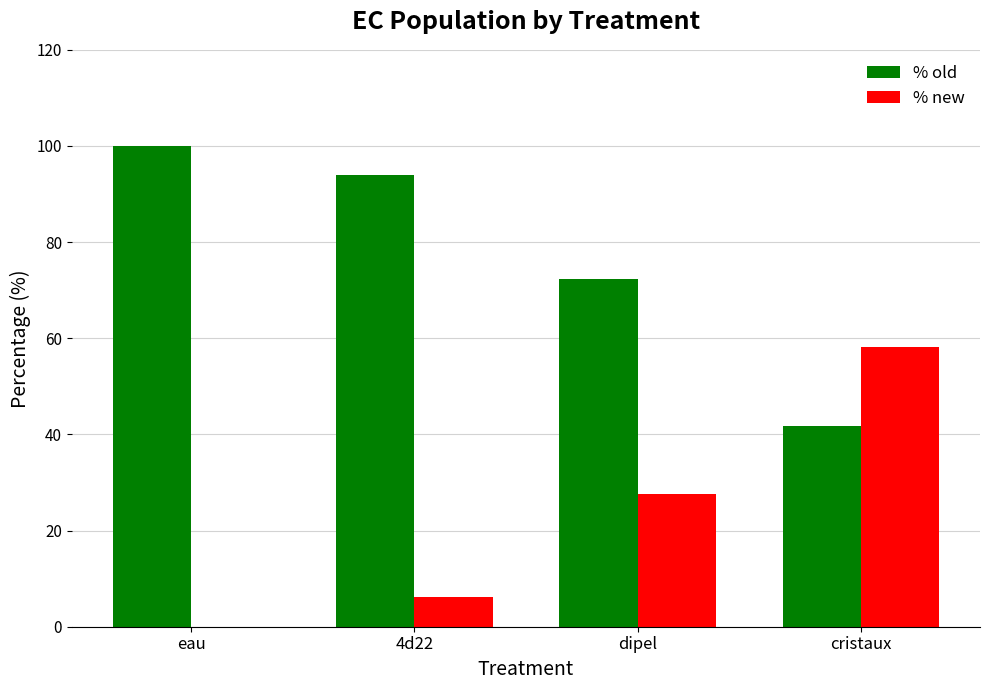

What is the sum of the % new values at dipel and eau?

27.6